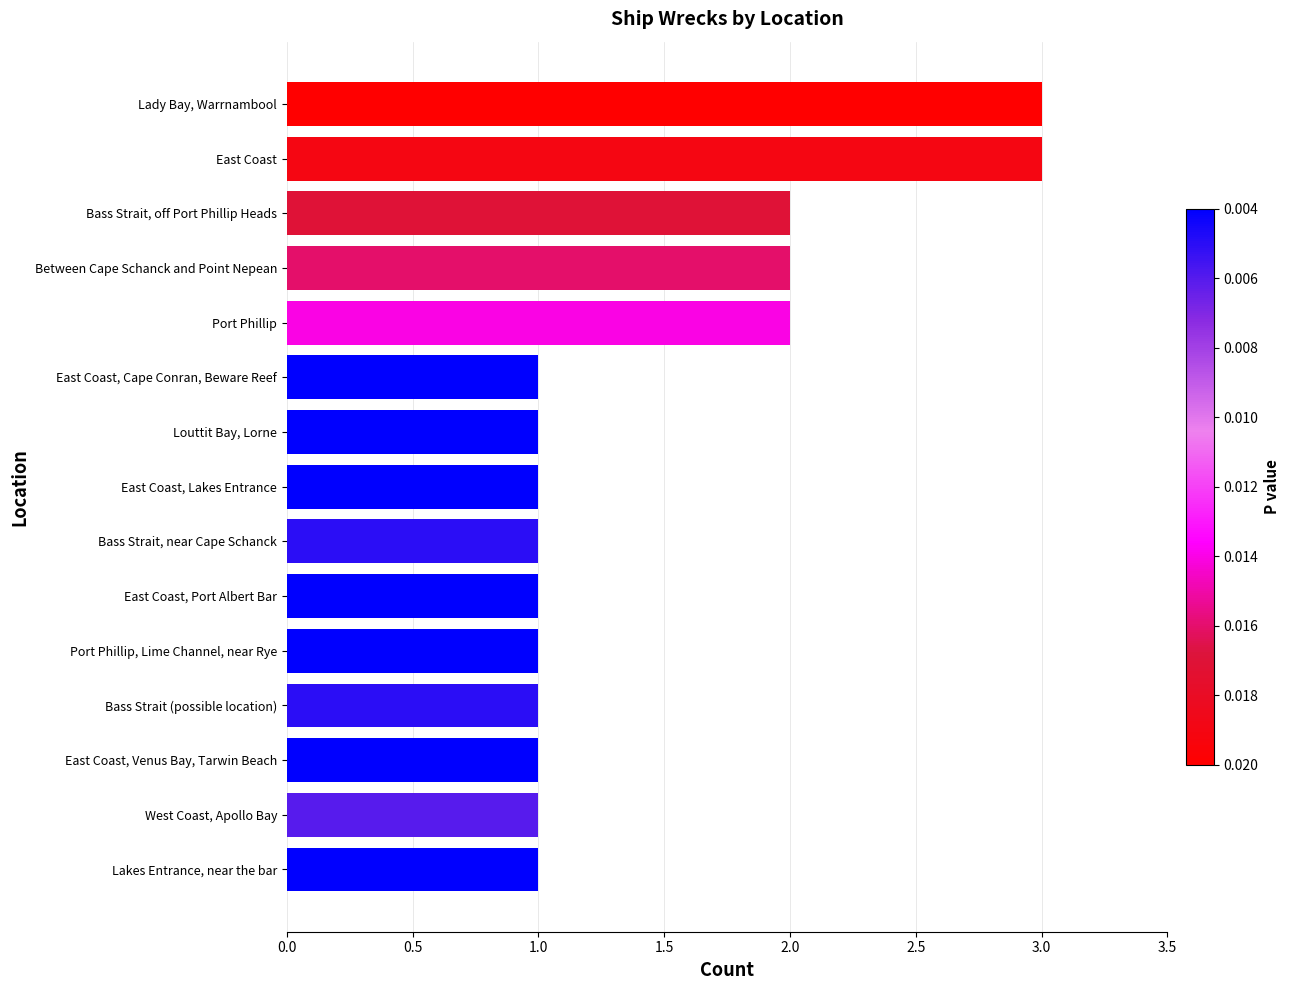

What is the ratio of the value at Lakes Entrance, near the bar to the value at Bass Strait, off Port Phillip Heads?

0.5